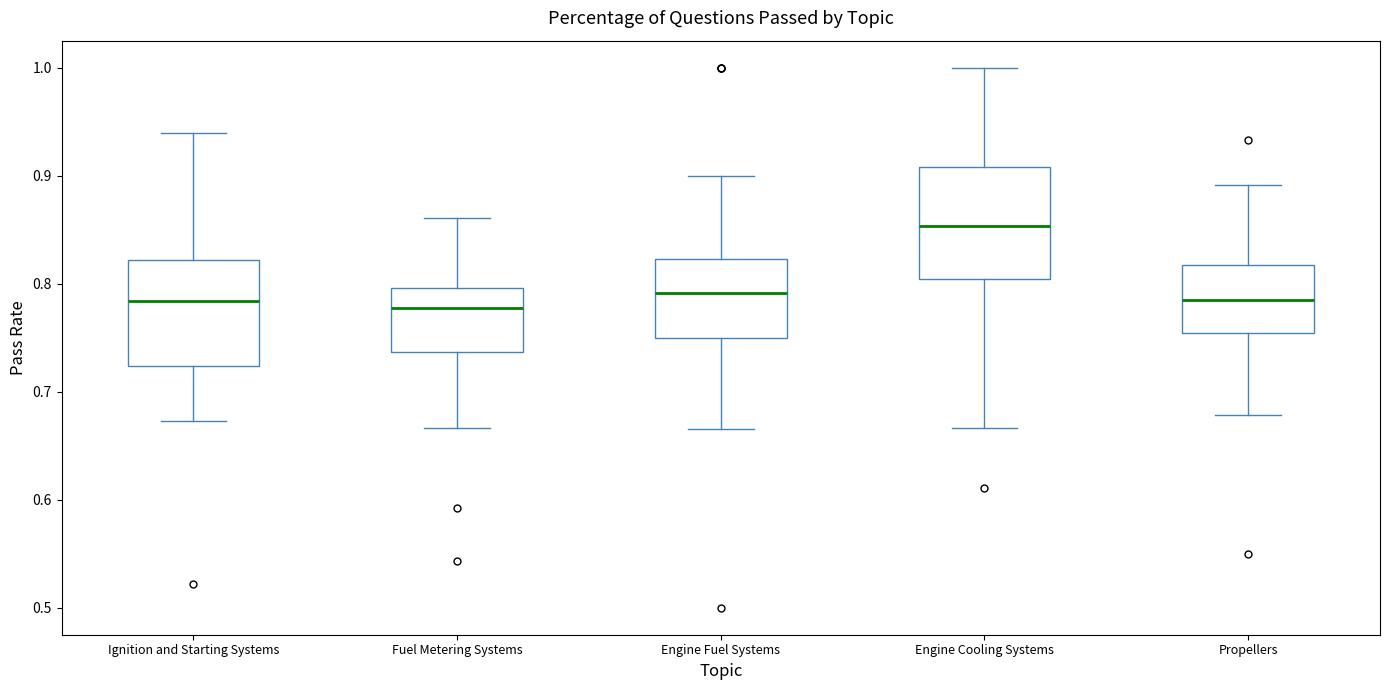

Where is the upper edge of the box for Fuel Metering Systems on the y-axis? The values are not printed on the chart, so give them approximately, as read against the axis.

0.80